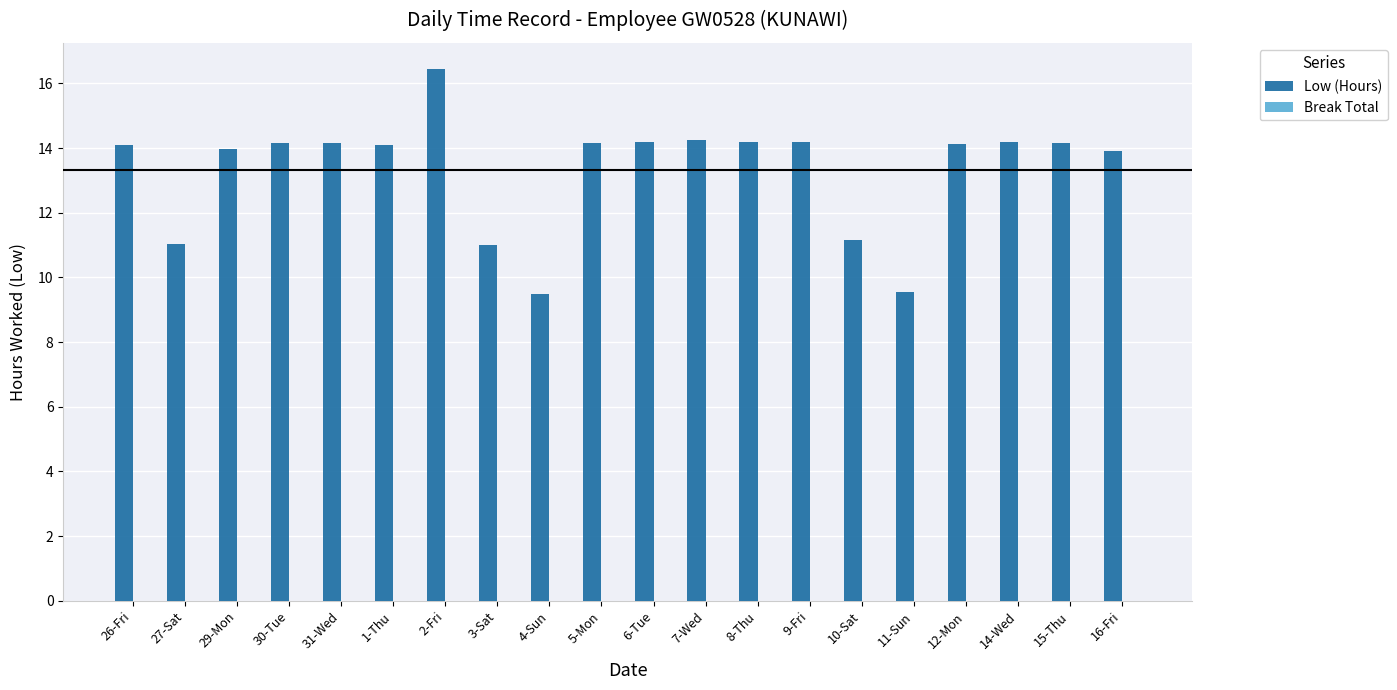

Between 27-Sat and 9-Fri, which is larger?

9-Fri